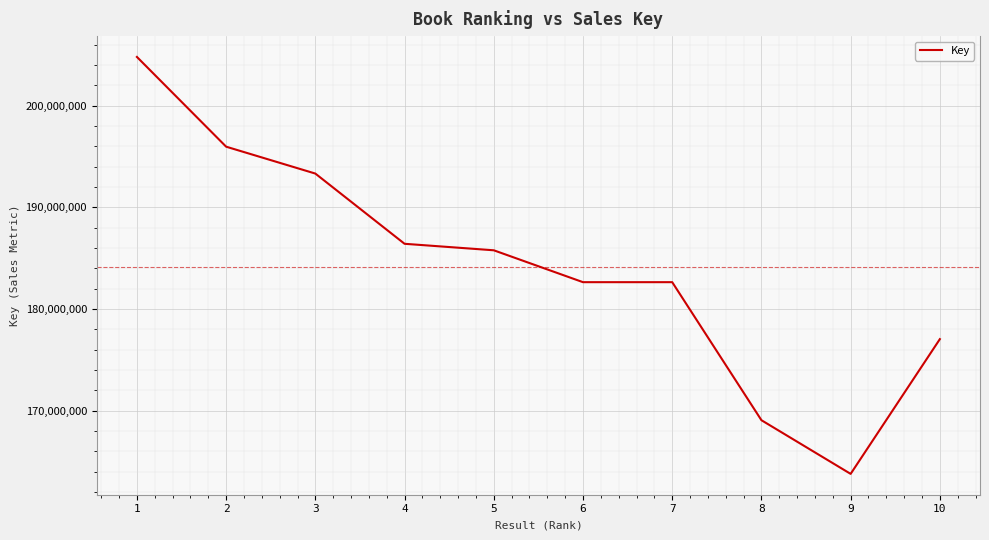

True or false: there are more than 2 points higher than both neighbors.

False